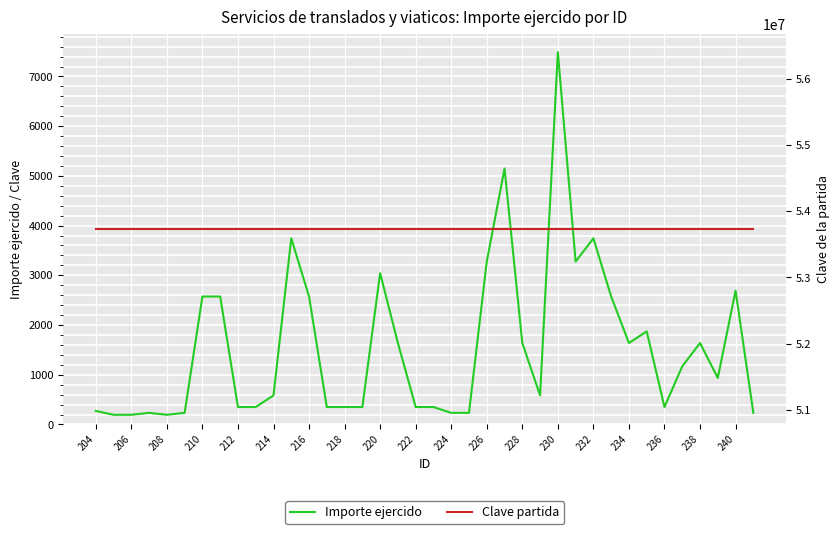

The Importe ejercido series shows 2485 at 230. True or false?

False